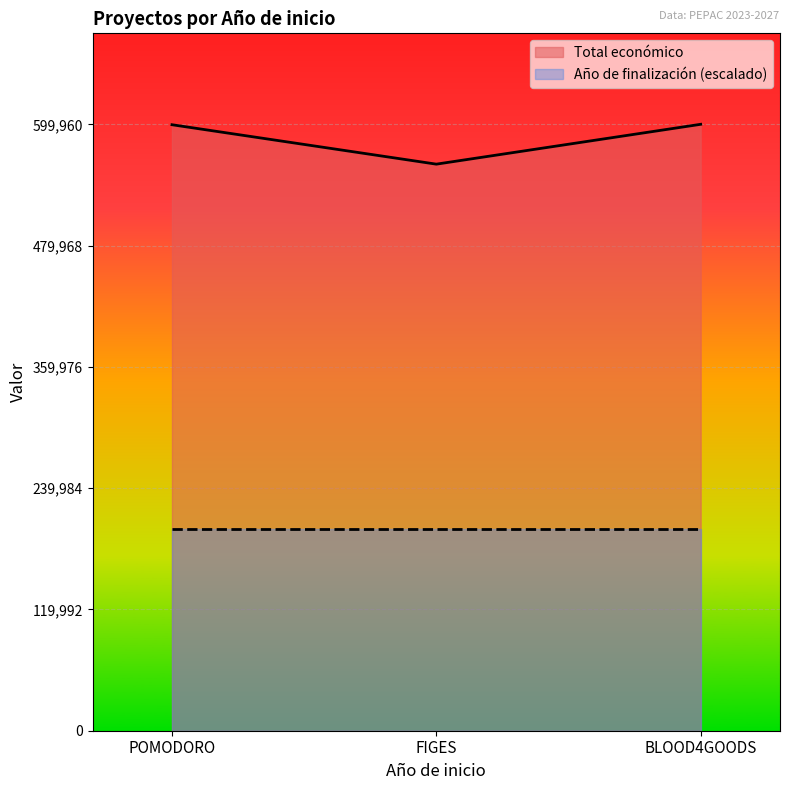

Read the value at BLOOD4GOODS.

599960